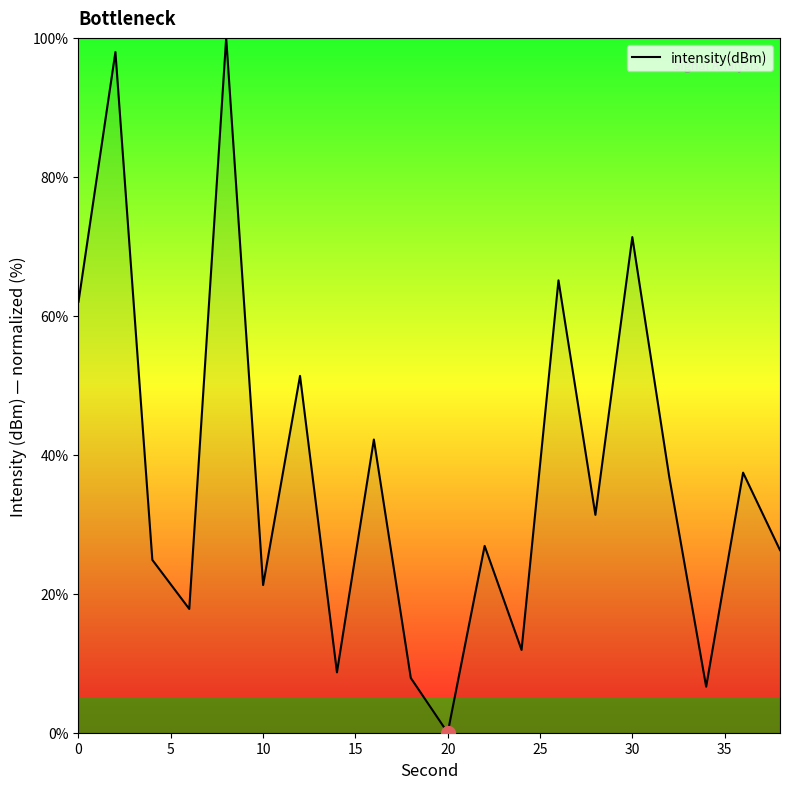

What is the greatest value displayed?

100.0